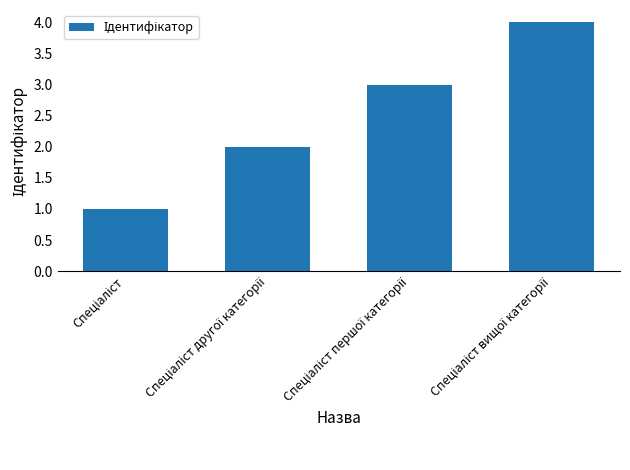

Count the values in the range 2 to 4.

3